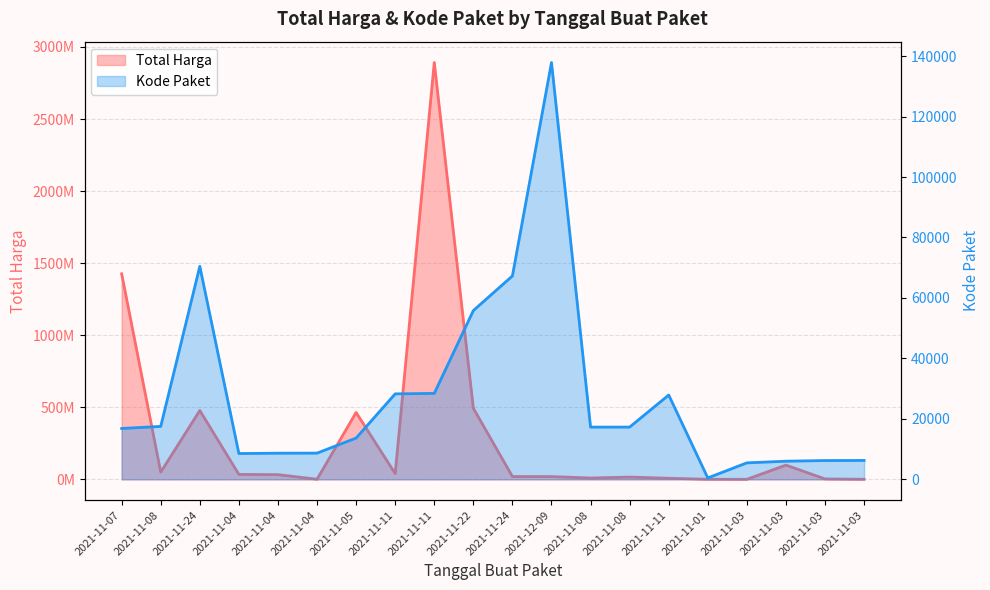

True or false: Total Harga has a value of 274789804 at 2021-11-05.

False